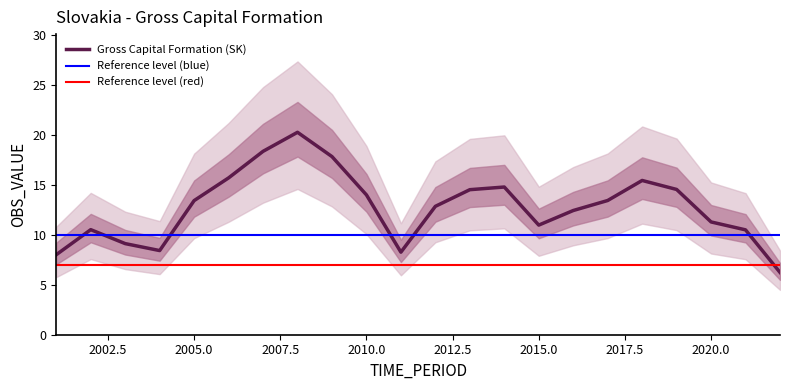

How many lines are shown in the chart?

1